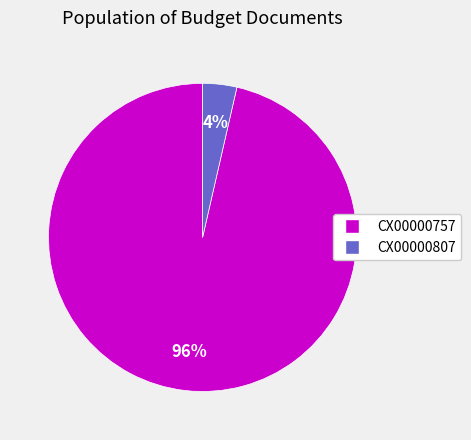

How many slices are in this pie chart?

2